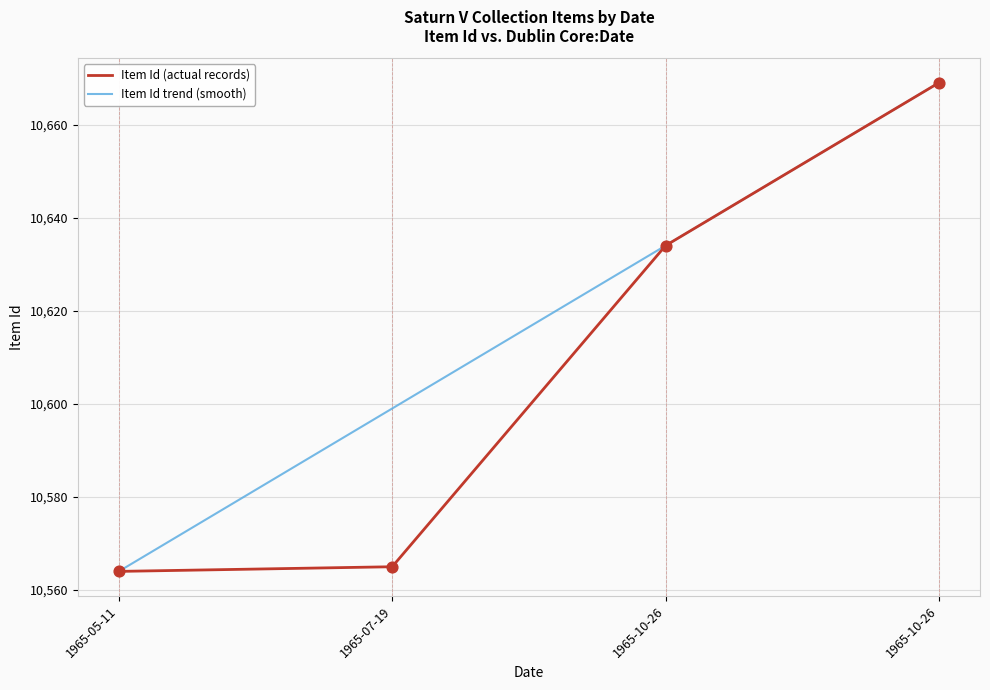

What are all the series names shown in the legend?

Item Id (actual records), Item Id trend (smooth)